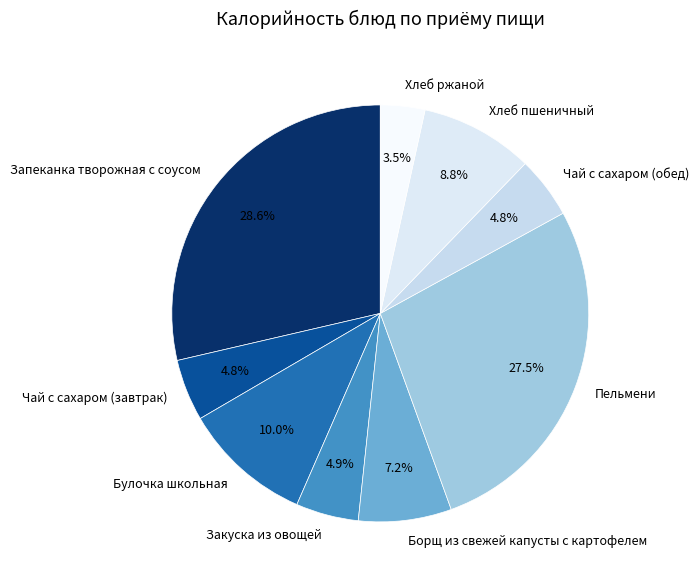

What is the smallest slice in the pie chart?

Хлеб ржаной